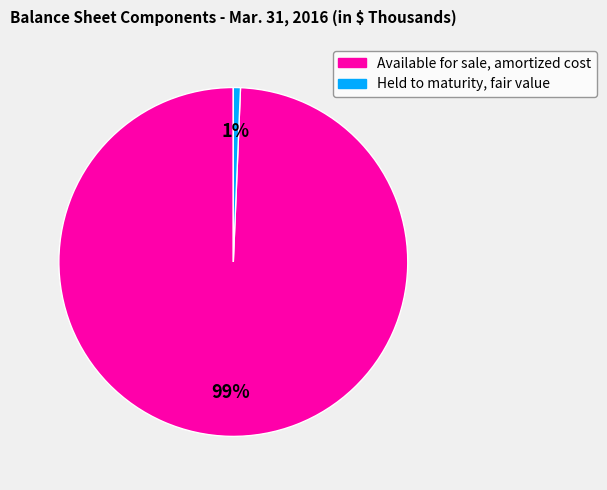

Is it true that Available for sale, amortized cost is 99% of the pie?

True